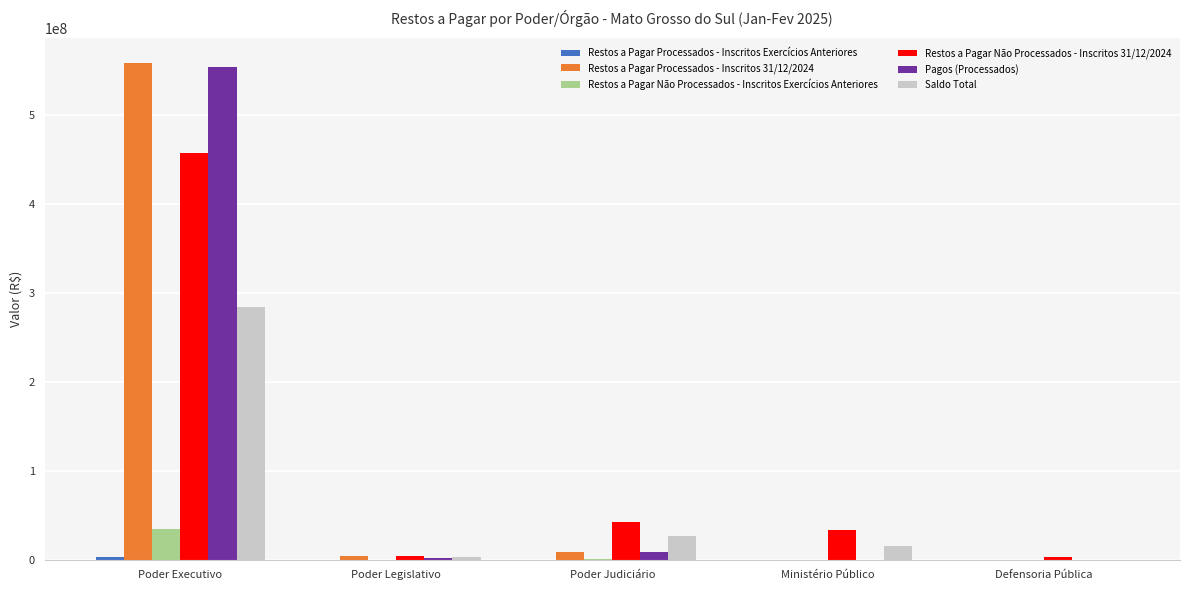

Which series has the largest range (max minus min)?

Restos a Pagar Processados - Inscritos 31/12/2024